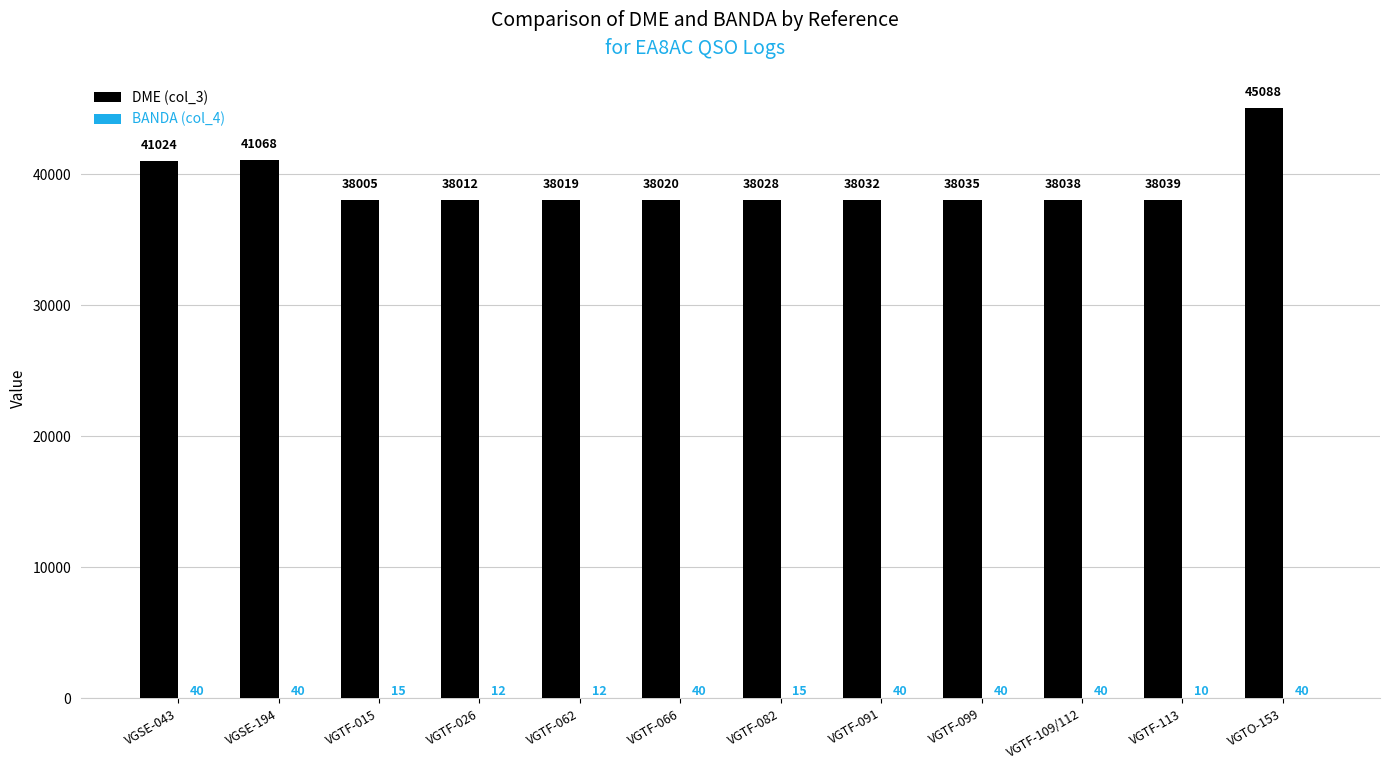

At which category is the sum across all series the highest?

VGTO-153